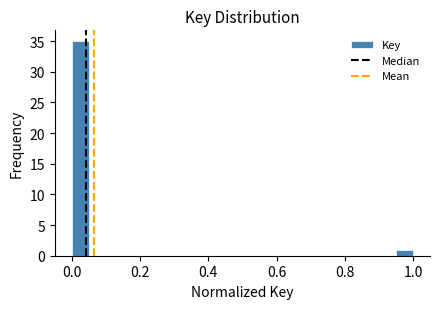

Read against the x-axis, roughly where is the centre of the tallest bar?

0.02